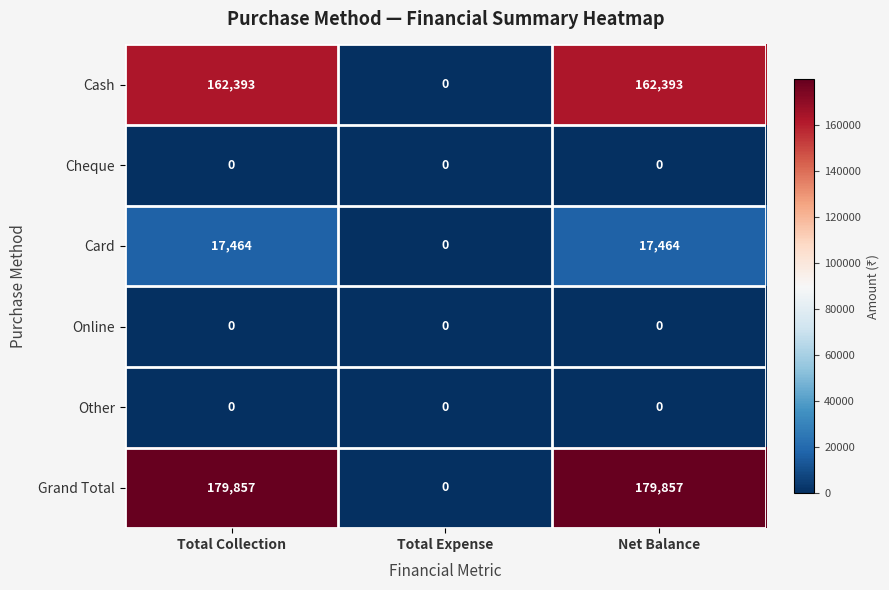

The value of Card at Net Balance is 11877. True or false?

False